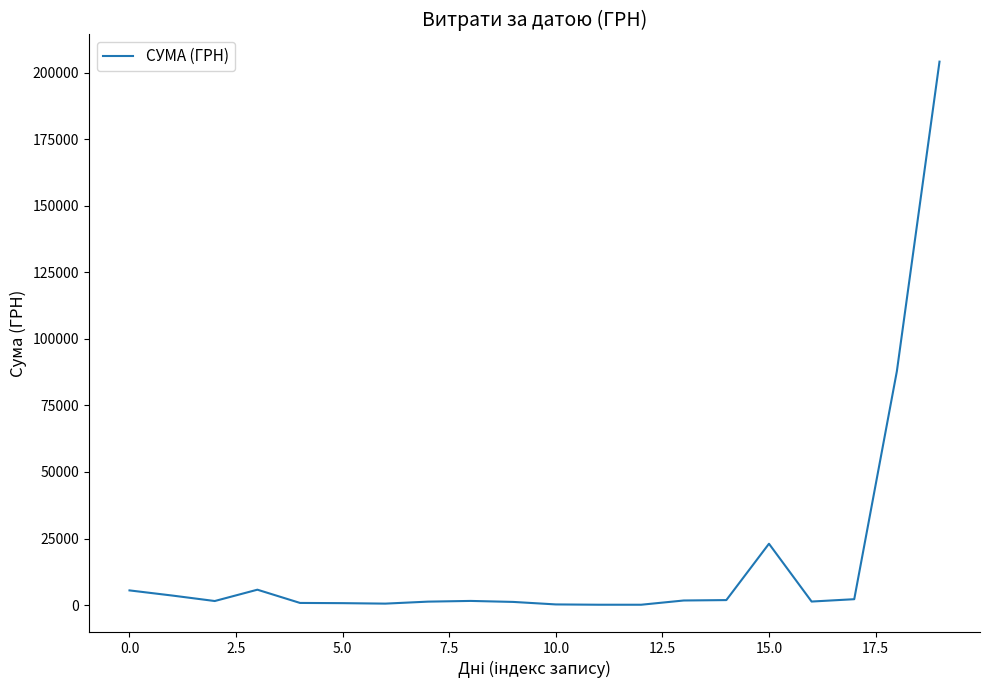

What is the difference between the maximum and minimum values?

204014.5